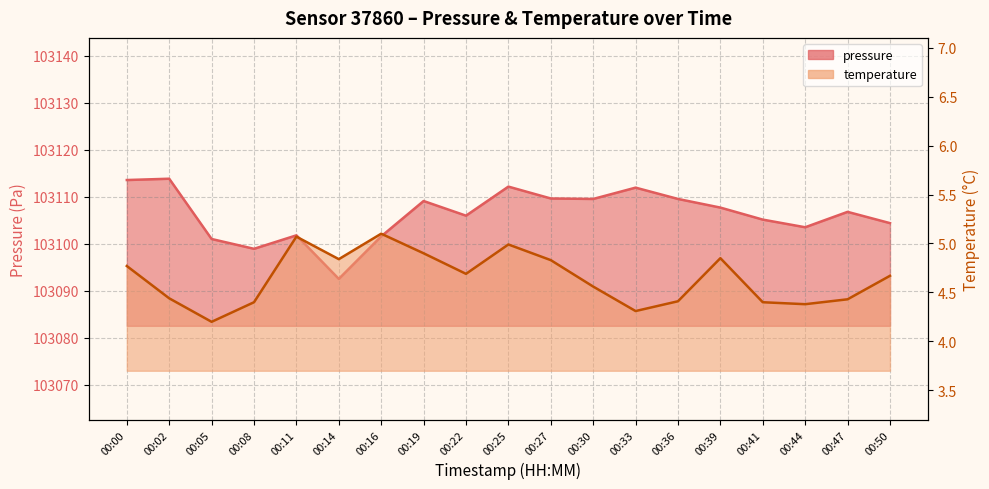

What is the approximate value of temperature at 00:16?

5.1